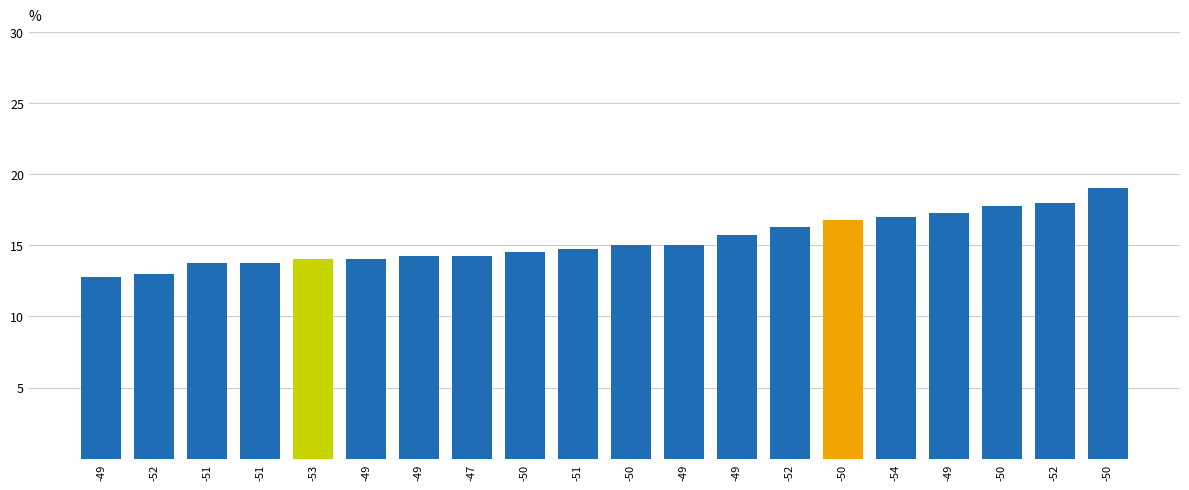

What is the average value?

15.3